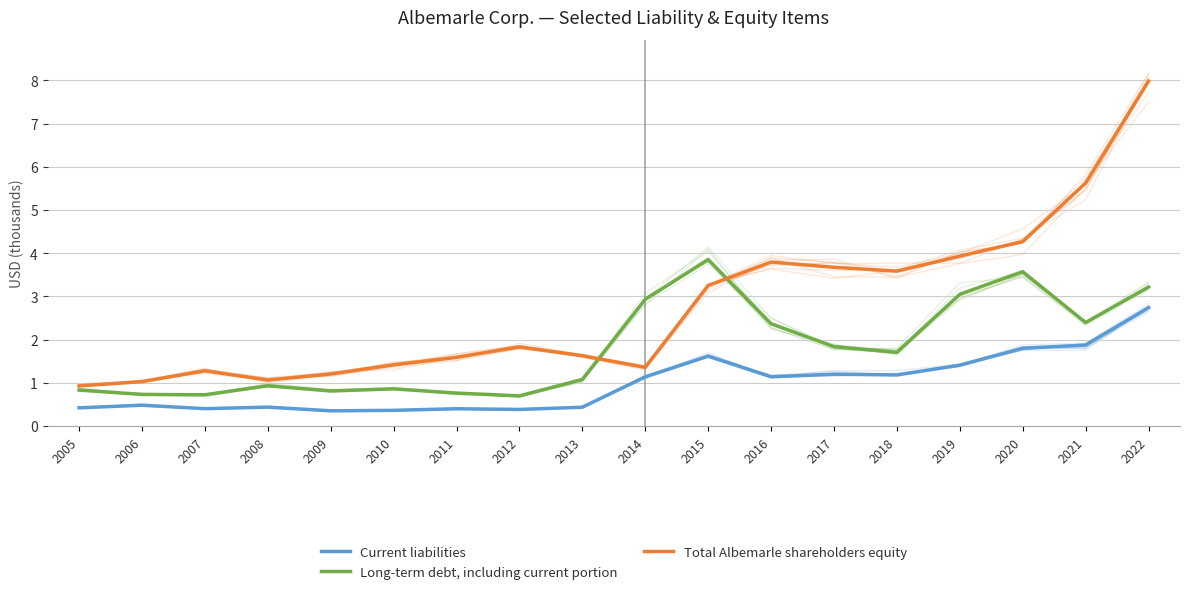

What is the smallest value displayed?

0.4